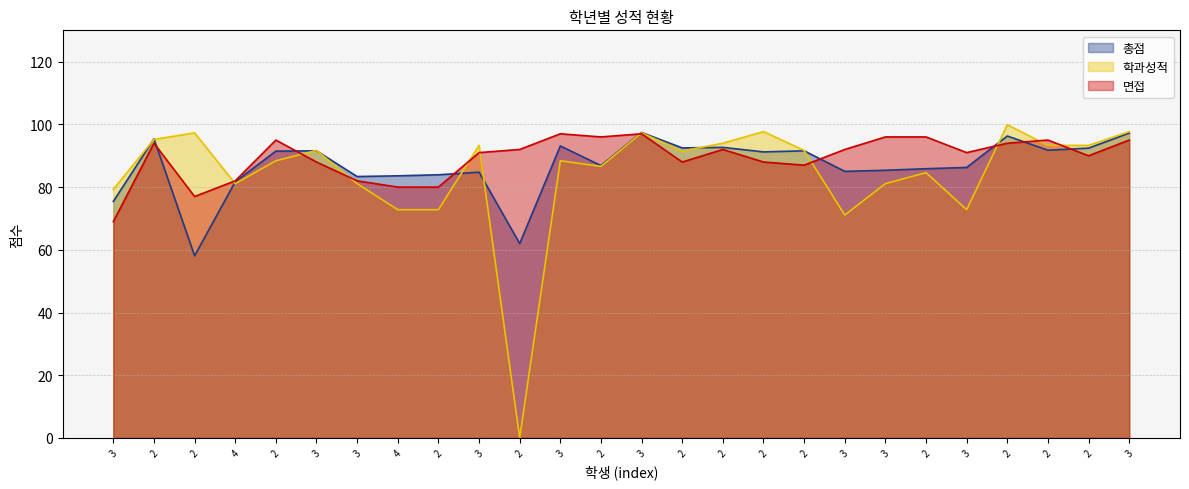

Which series has the widest spread of values?

학과성적